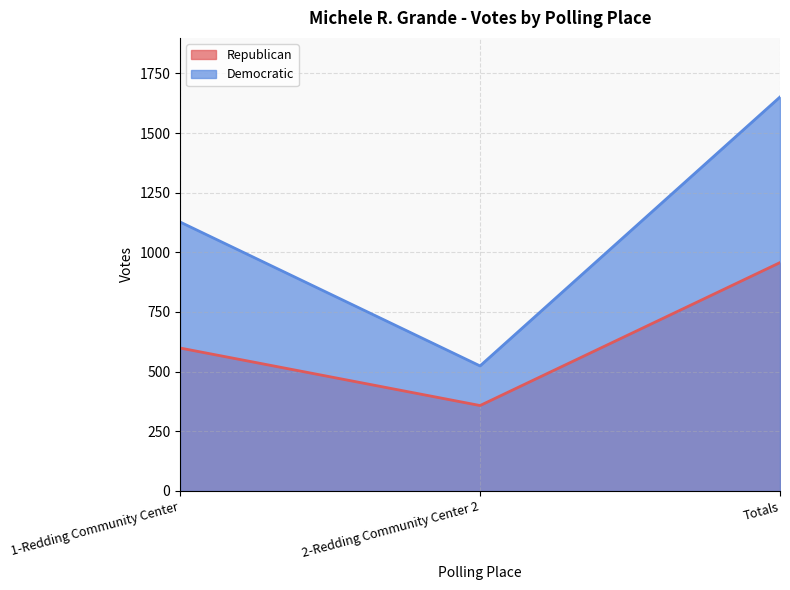

Which series has the widest spread of values?

Democratic